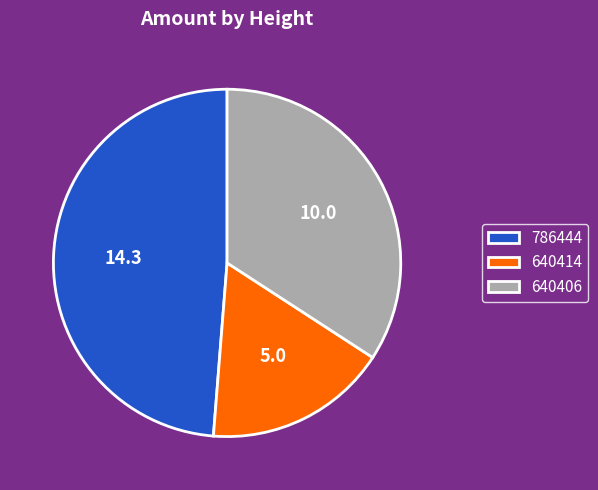

True or false: 786444 accounts for 60% of the total.

False